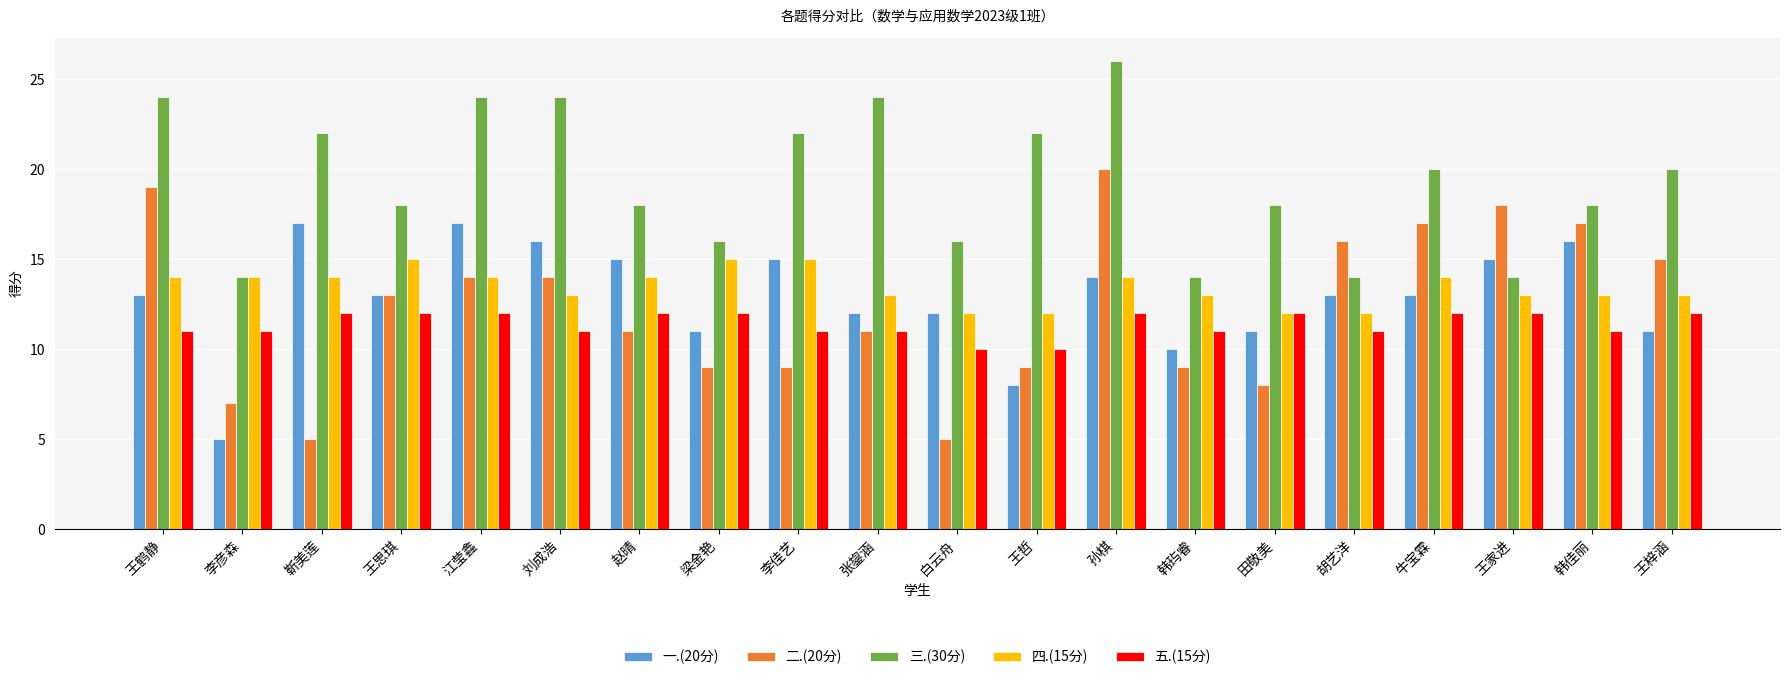

What is the minimum value for 一.(20分)?

5